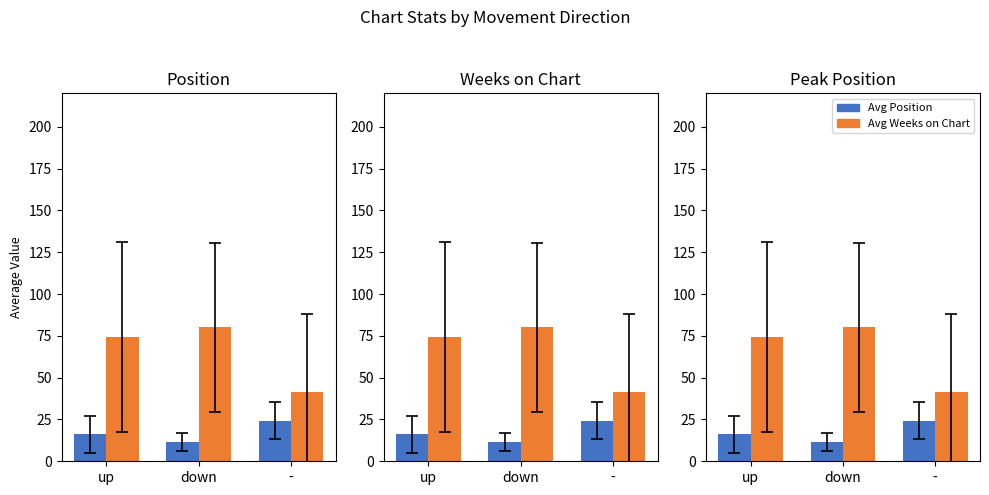

Which series has the largest total across all categories?

Avg Weeks on Chart